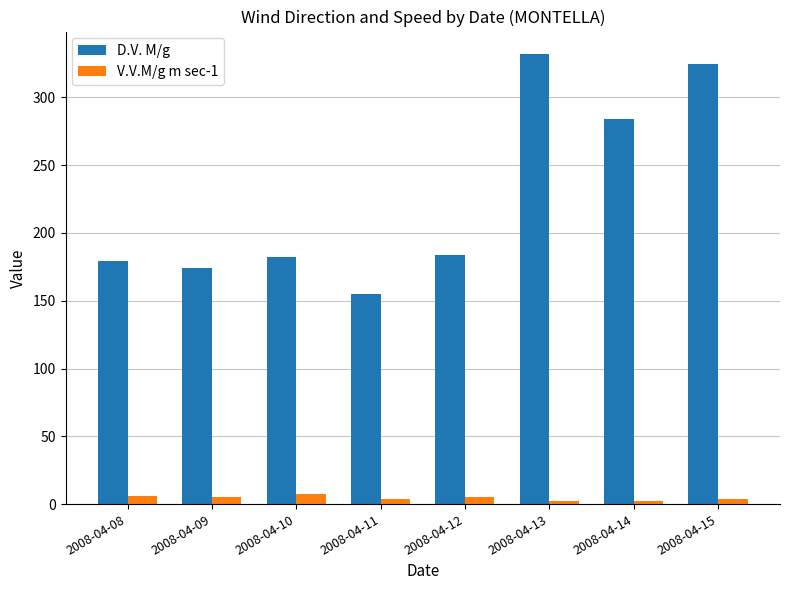

Is it true that D.V. M/g equals 174.0 at 2008-04-09?

True